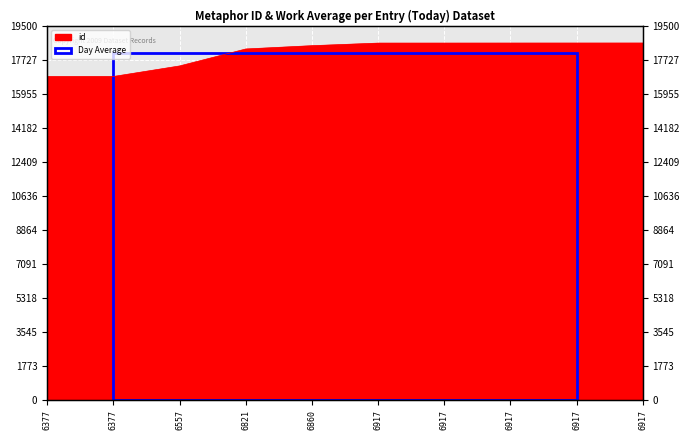

Which label corresponds to the largest value in the chart?

6917